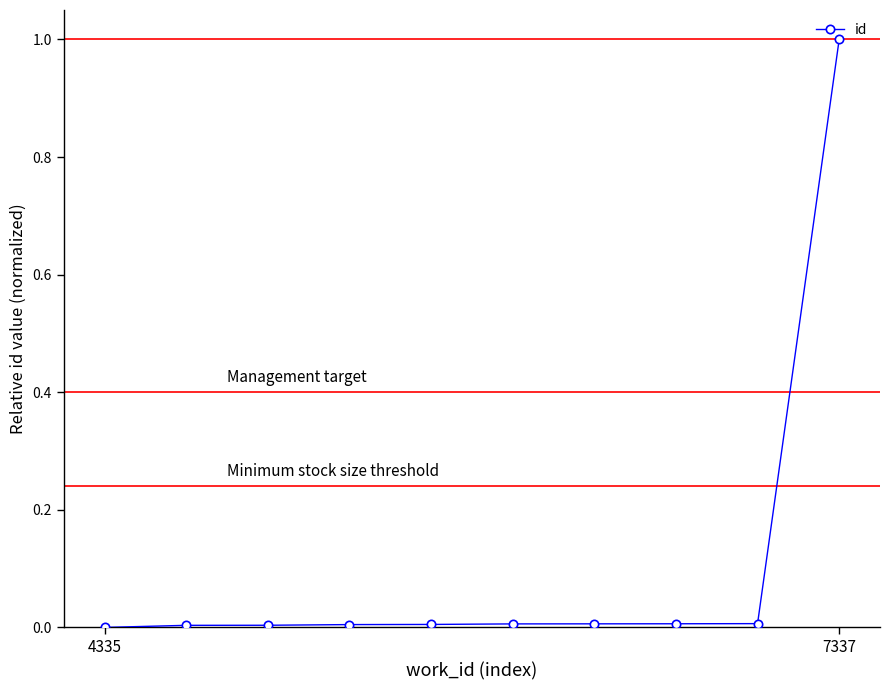

What is the maximum value shown in the chart?

1.0